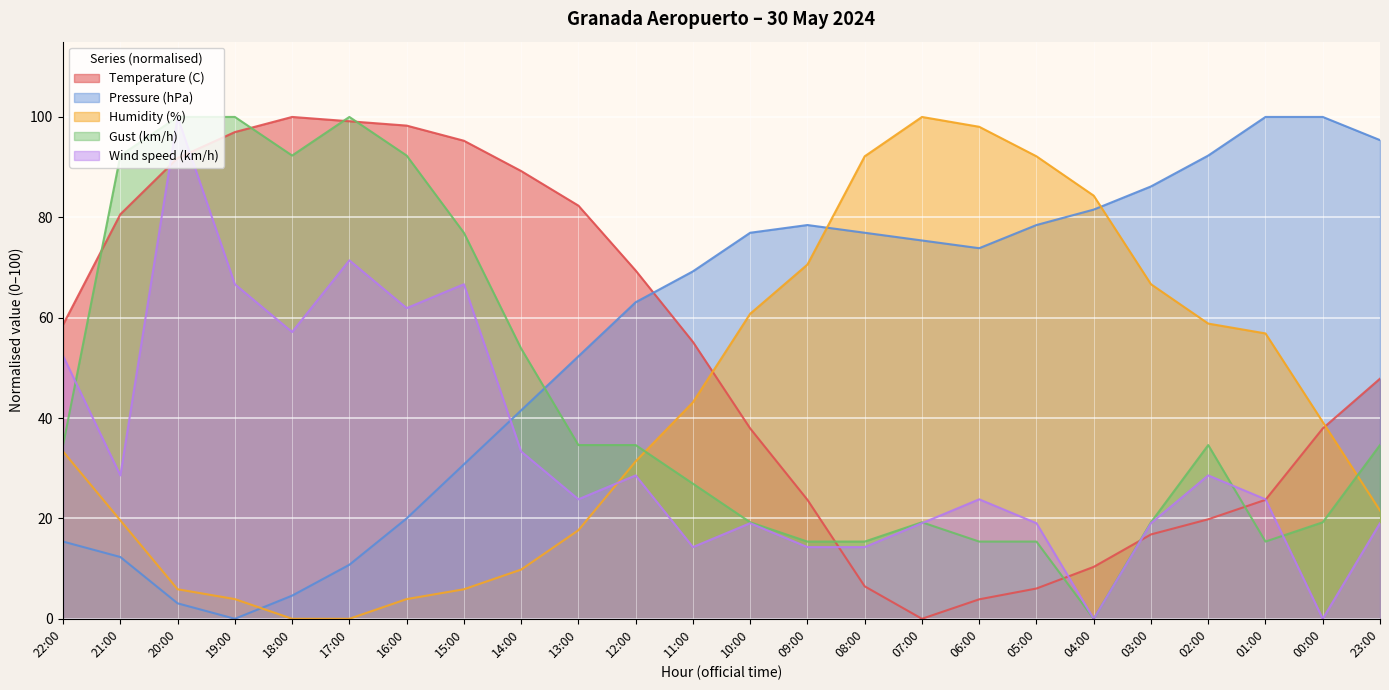

After their last crossing, which series has the higher values: Gust (km/h) or Pressure (hPa)?

Pressure (hPa)